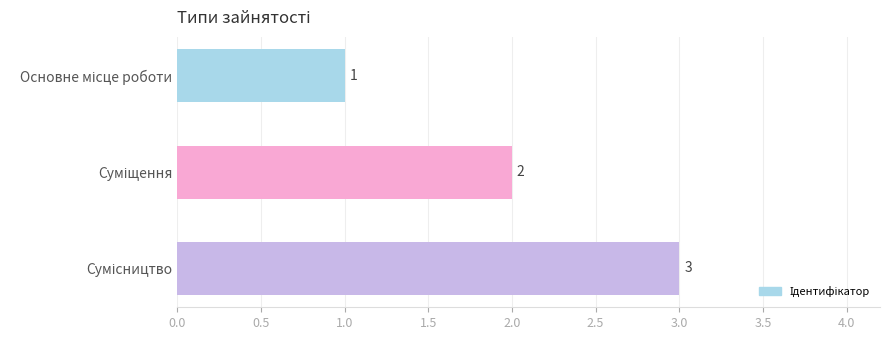

What is the sum of all values?

6